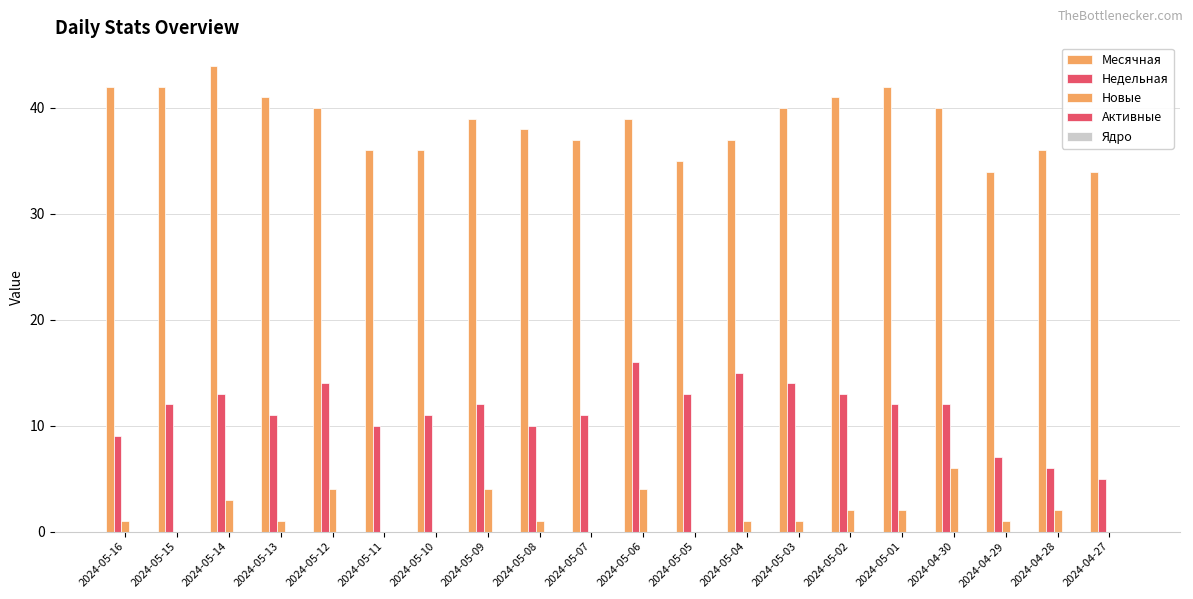

Count the number of categories in the chart.

20